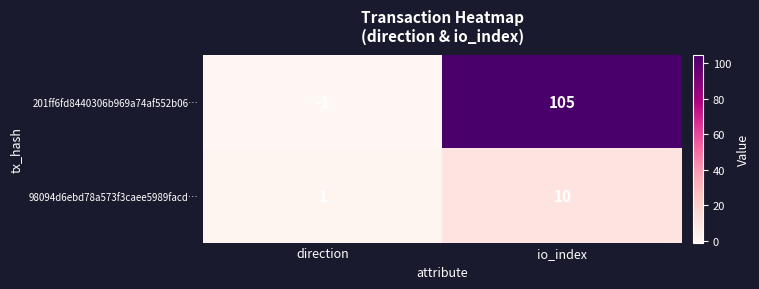

What is the approximate value of 201ff6fd8440306b969a74af552b06… at io_index, to the nearest 5?

105